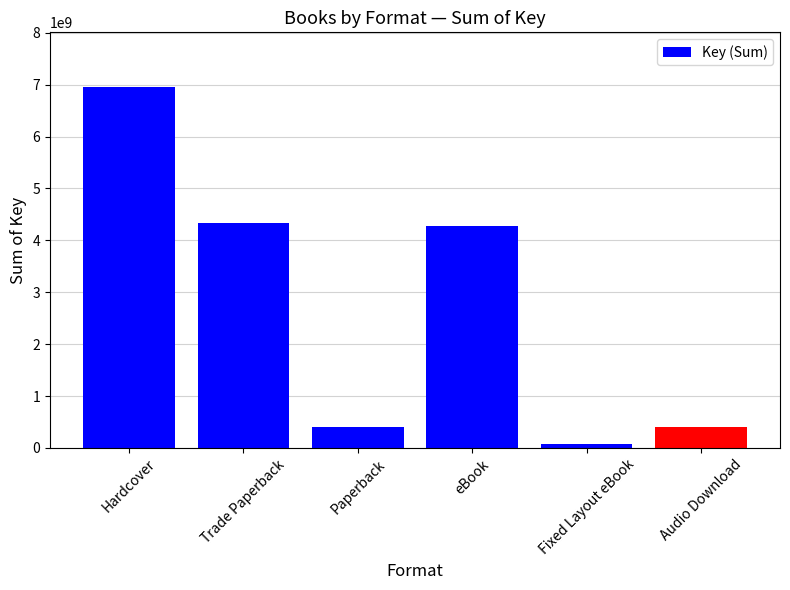

True or false: the data shows 4343953216 at Trade Paperback.

True